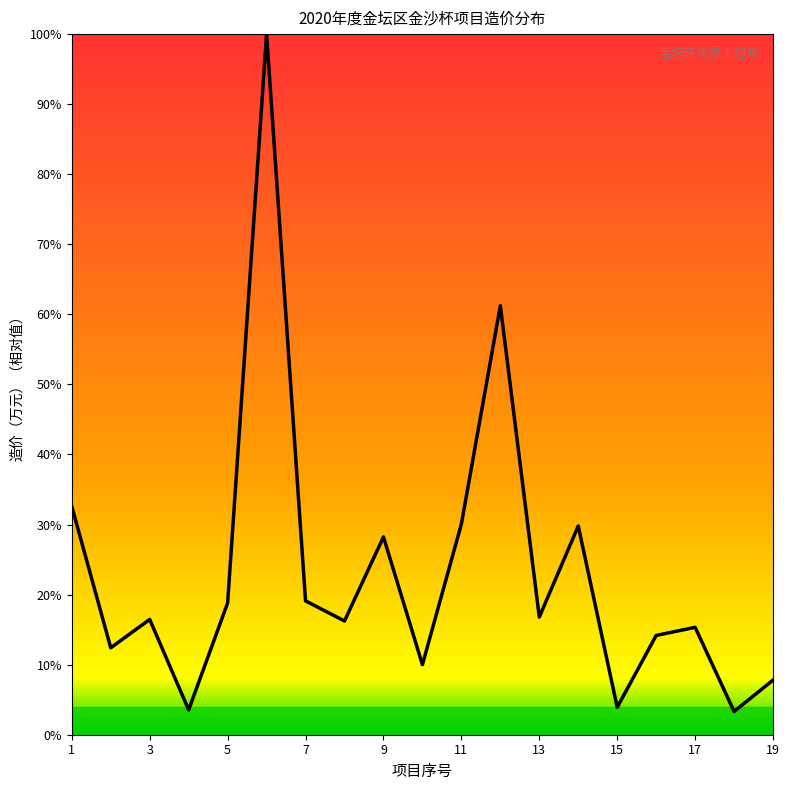

Does the chart display data point markers on the line(s)?

No